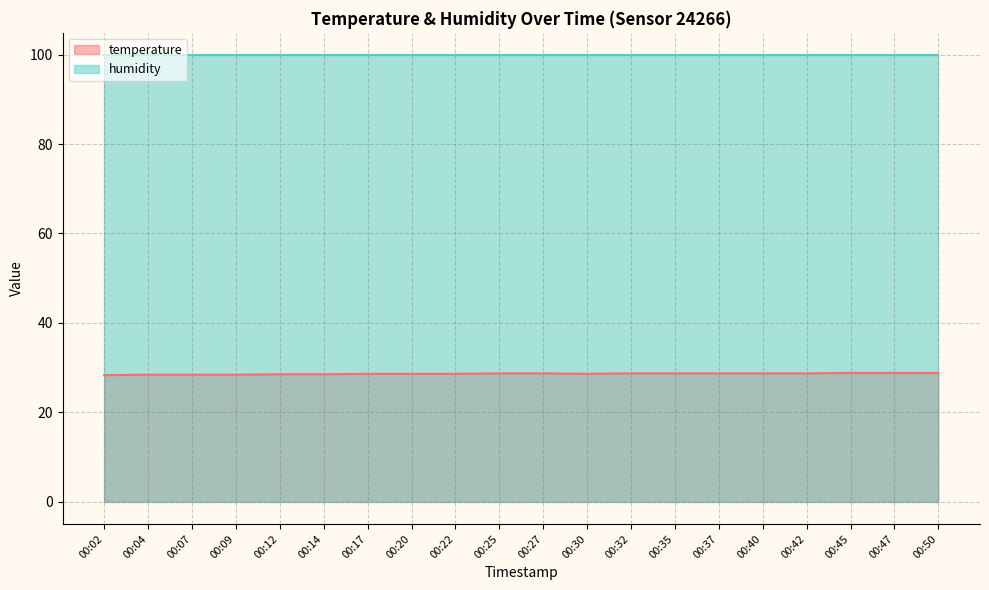

What is the value of the 13th point from the left?

28.7